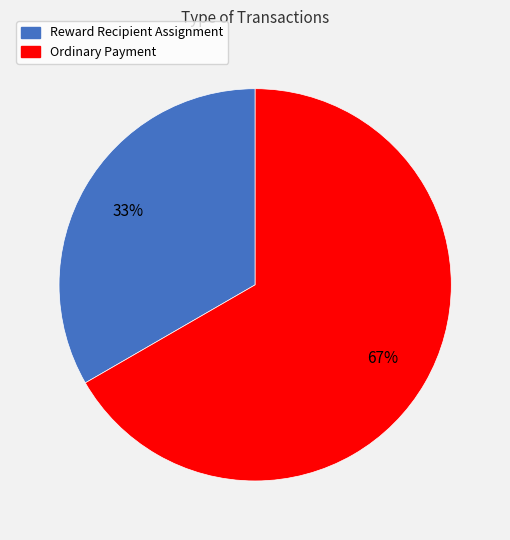

True or false: Reward Recipient Assignment accounts for 23% of the total.

False